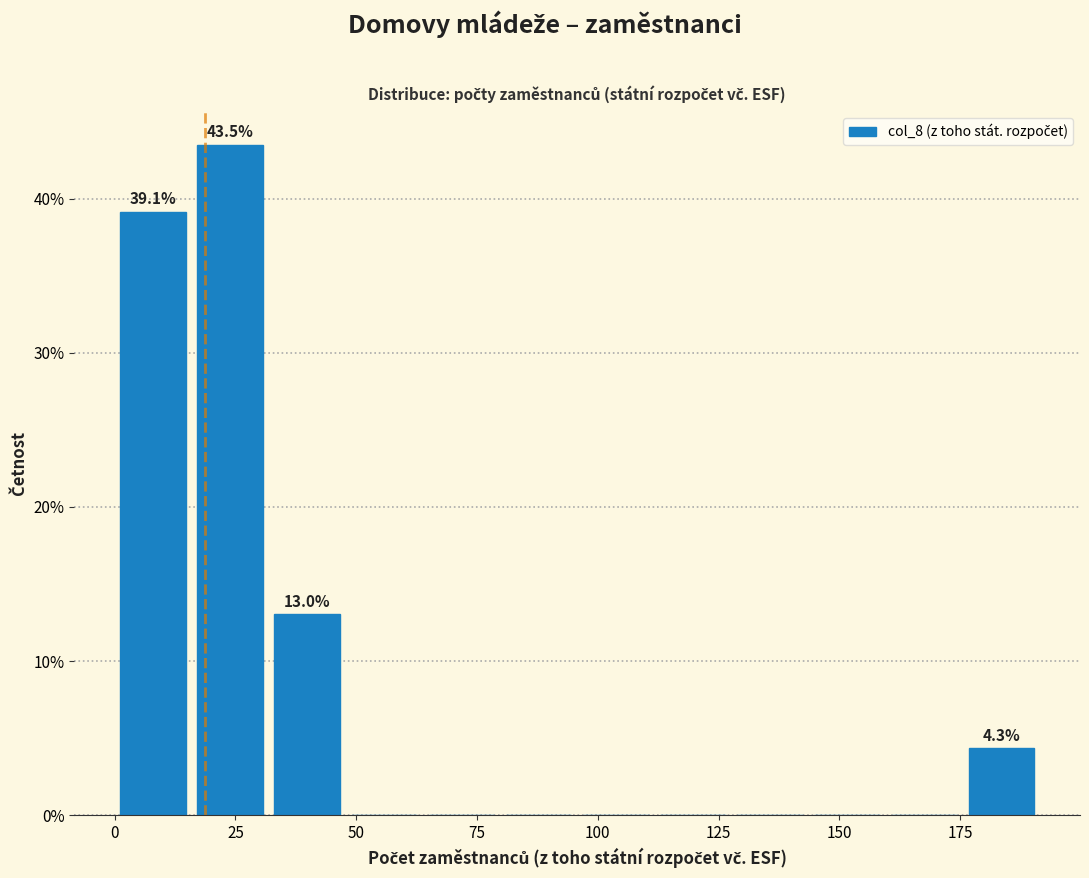

Read against the x-axis, roughly where is the centre of the tallest bar?

25